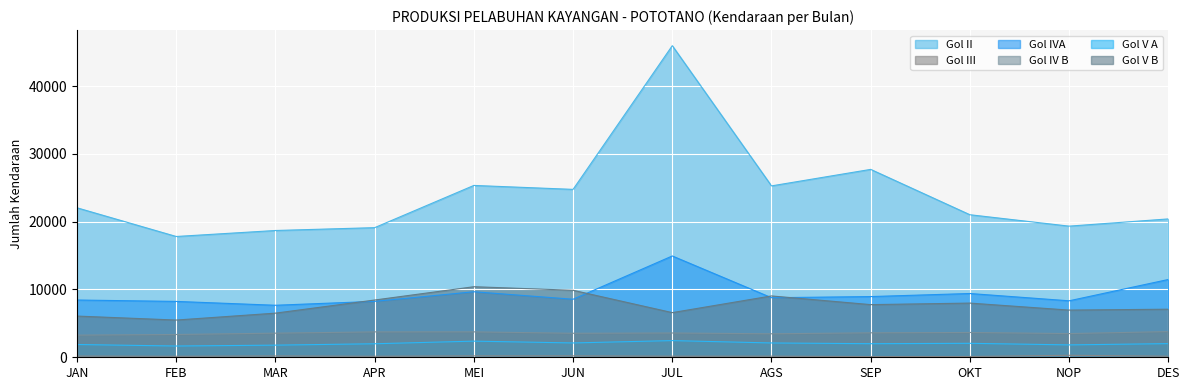

What is the total value across all series at MEI?

51768